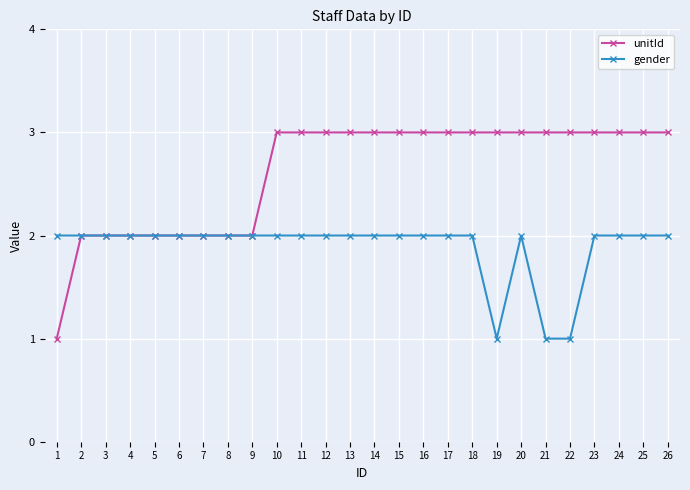

What is the value of the gender point at the 17th from the left?

2